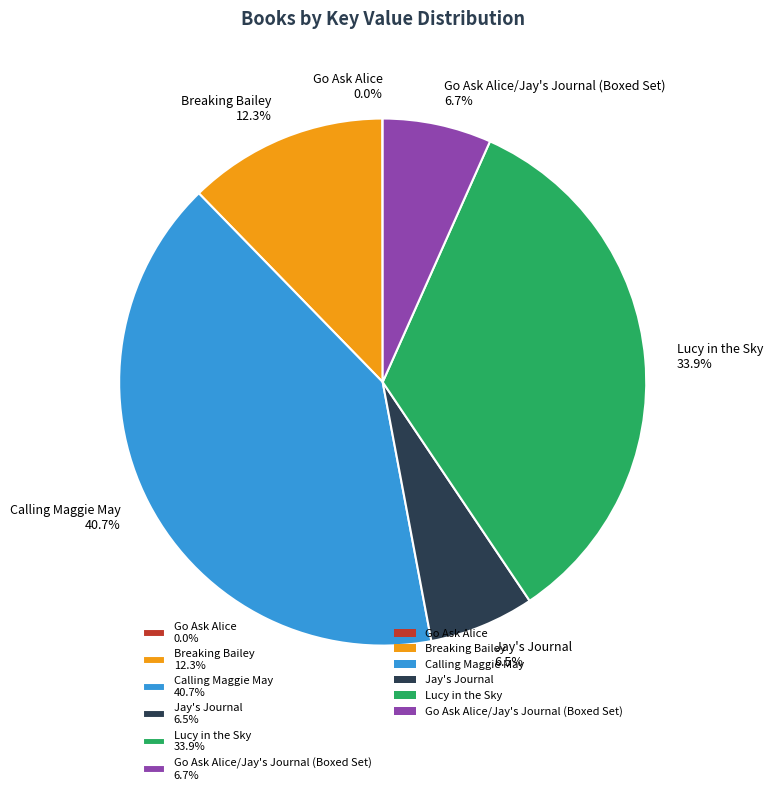

Is there a majority slice in this chart?

No